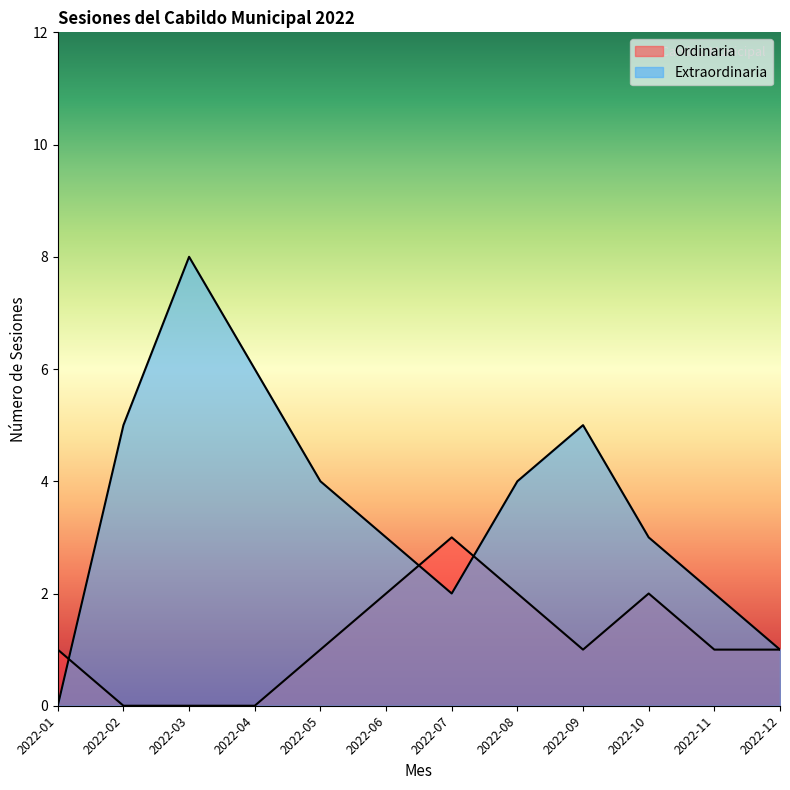

Which series has the largest total across all categories?

Extraordinaria